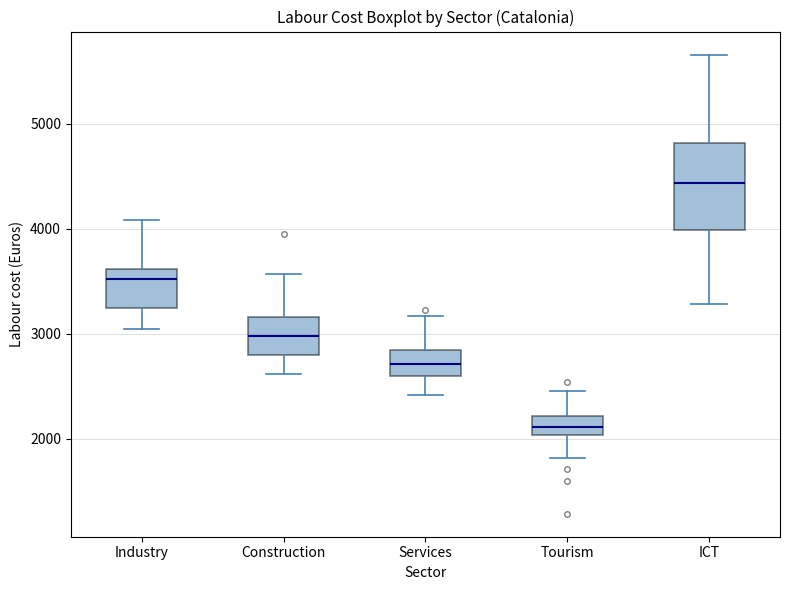

Reading left to right, read every box against the y-axis: the position of its median line, the range the box covers, and the ends of its whiskers. The values are not printed on the chart, so give them approximately, as read against the axis.

Industry: median 3500, box 3200 to 3600, whiskers 3000 to 4100
Construction: median 3000, box 2800 to 3200, whiskers 2600 to 3600
Services: median 2700, box 2600 to 2800, whiskers 2400 to 3200
Tourism: median 2100, box 2000 to 2200, whiskers 1800 to 2500
ICT: median 4400, box 4000 to 4800, whiskers 3300 to 5700